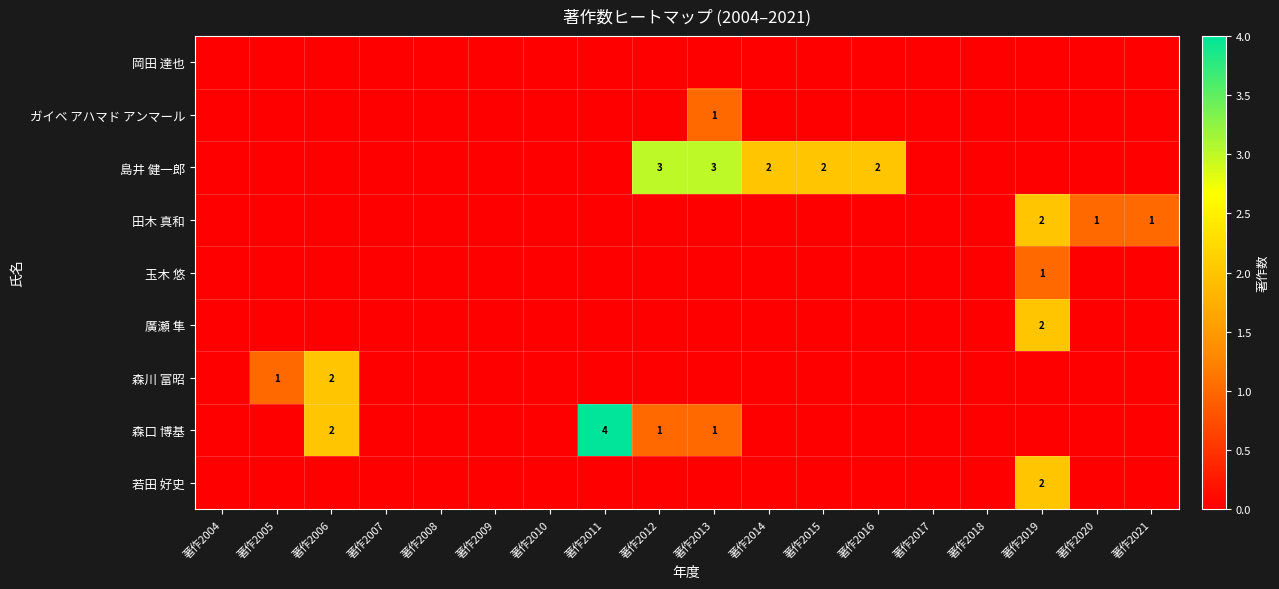

The value of 島井 健一郎 at 著作2012 is 3. True or false?

True